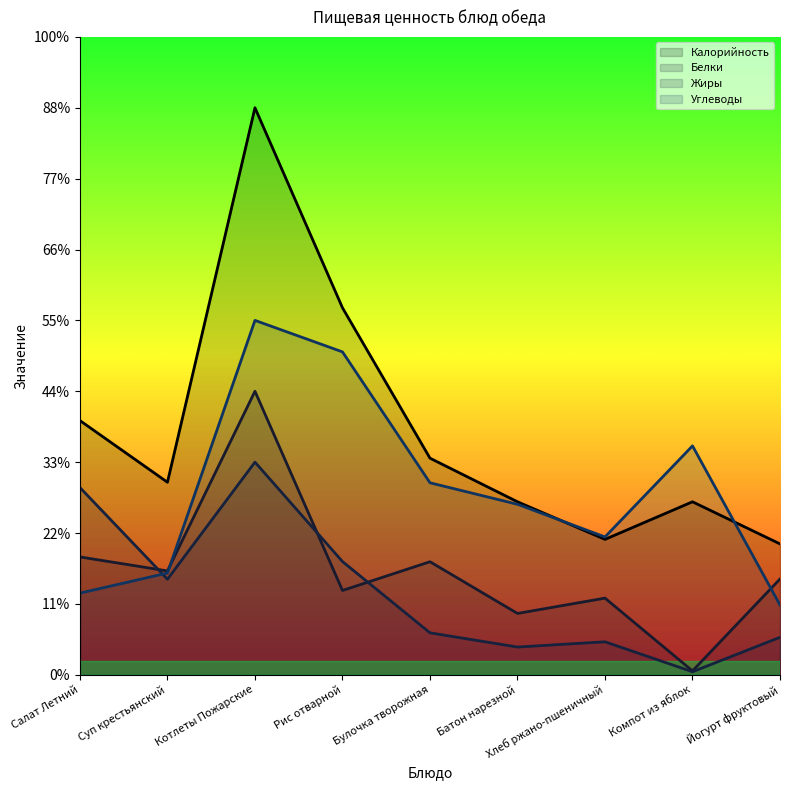

True or false: Углеводы has more than 0 interior local peaks.

True